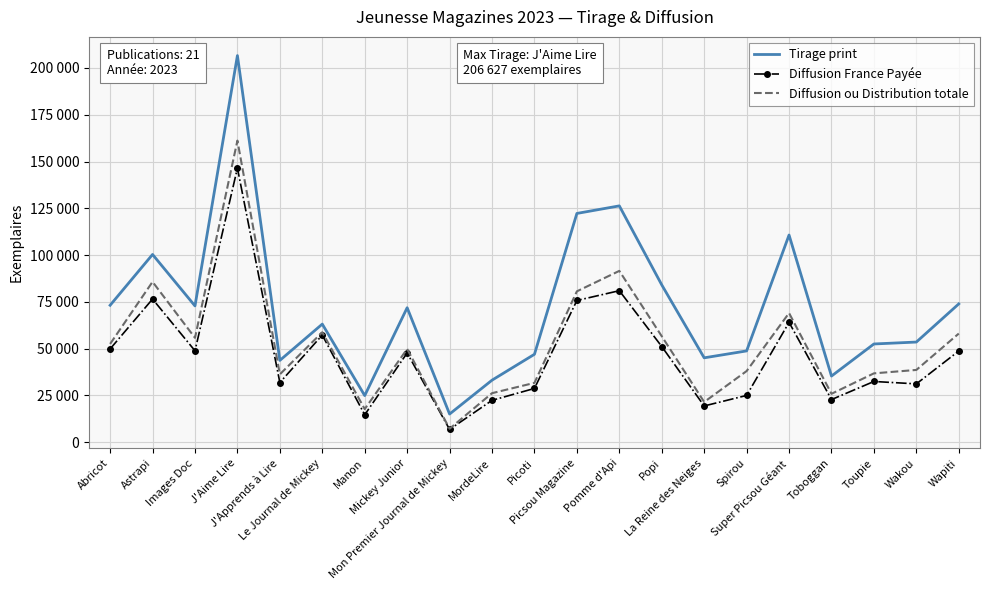

True or false: Tirage print has a value of 19774 at La Reine des Neiges.

False